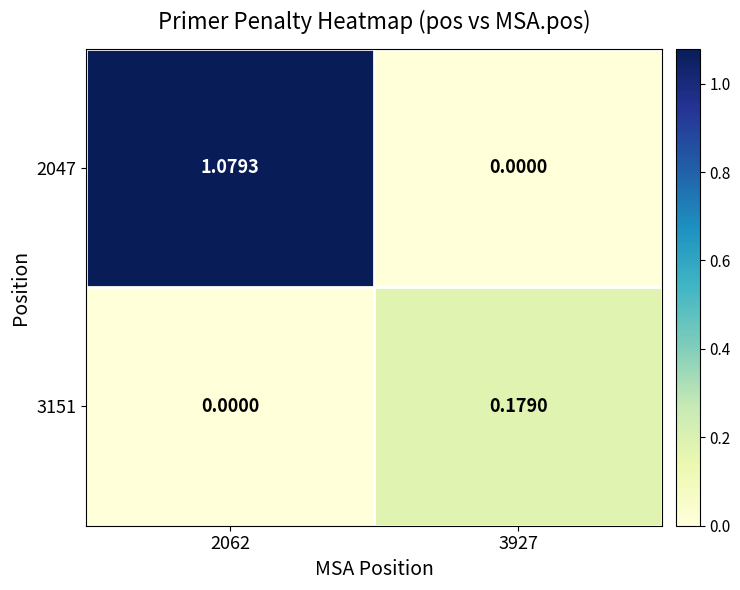

Rank the series at 3927 from highest to lowest value.

3151, 2047